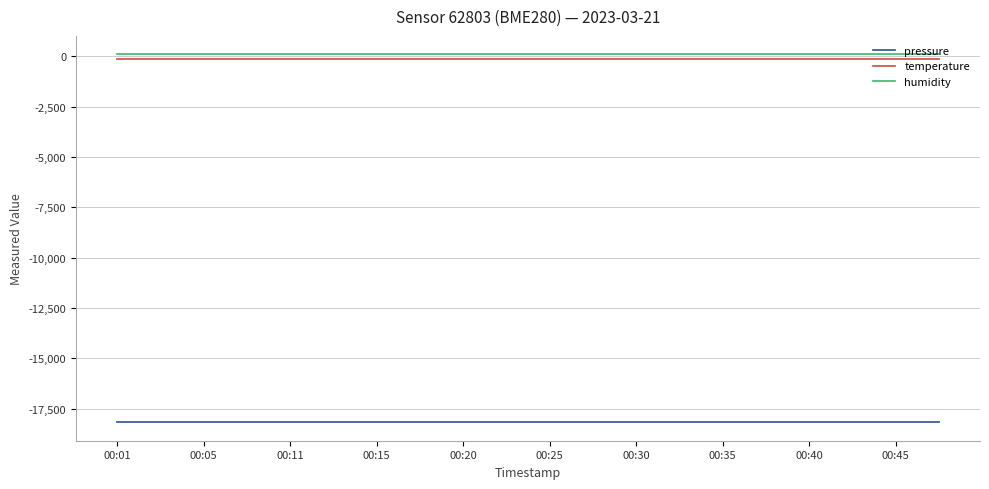

True or false: pressure and temperature cross at least once.

False